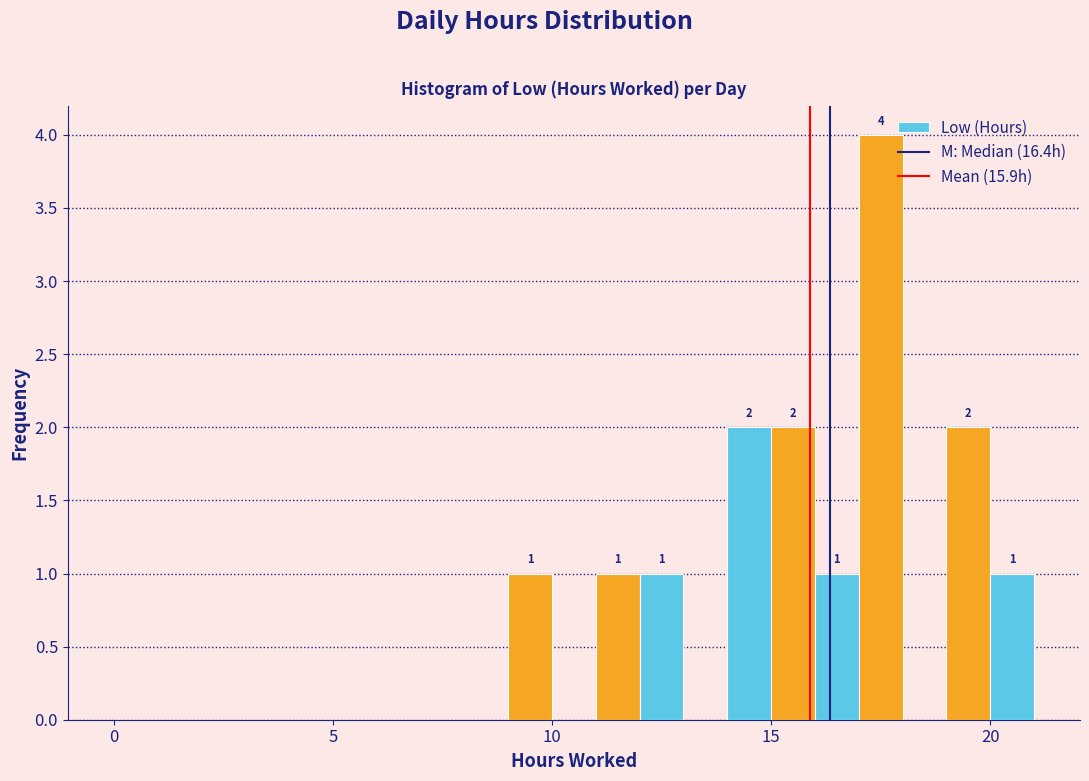

Read against the x-axis, roughly where is the centre of the tallest bar?

17.5